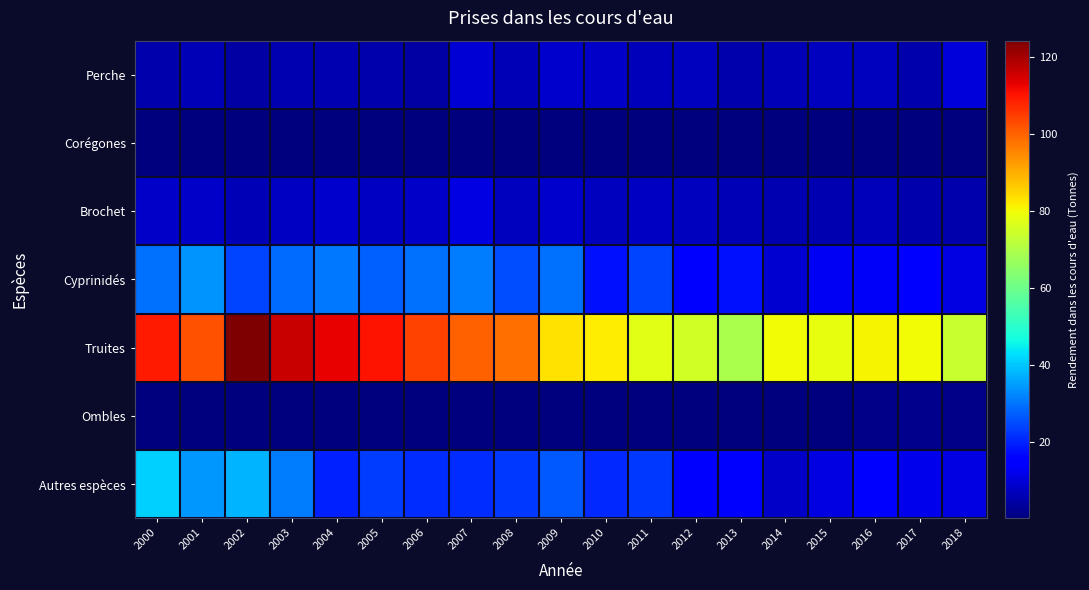

What is the spread (max minus min) of values at 2000?

109.4